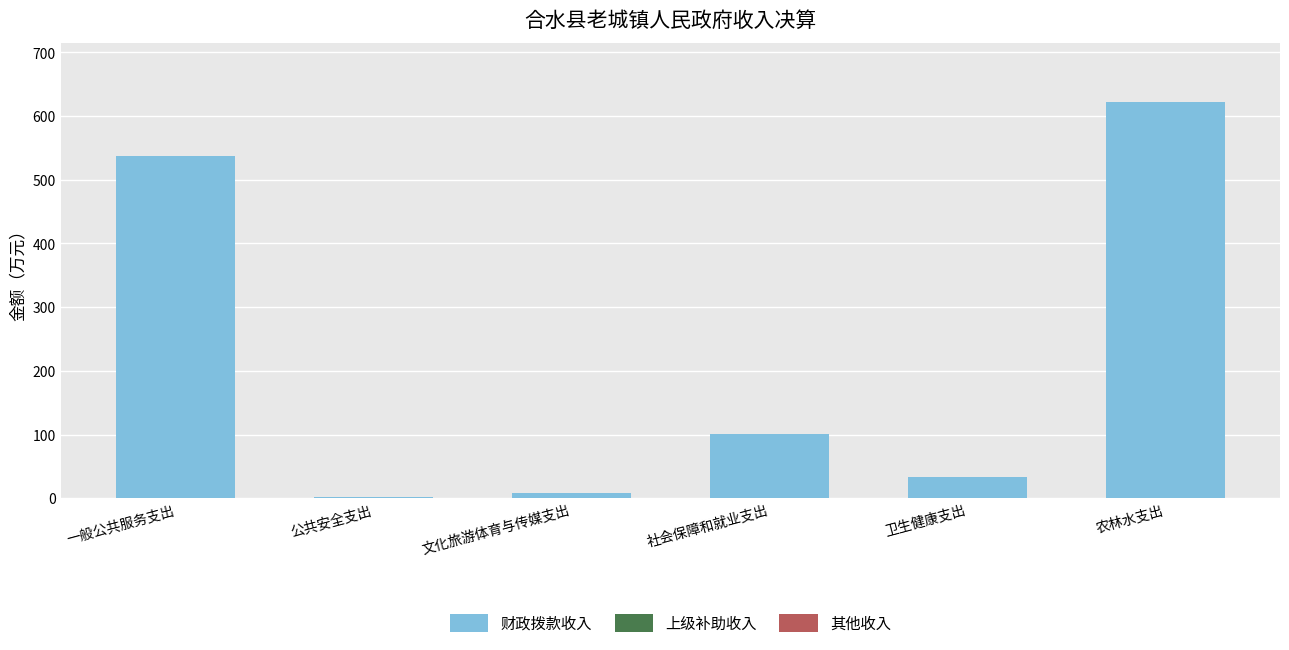

The value at 社会保障和就业支出 is 46.7. True or false?

False